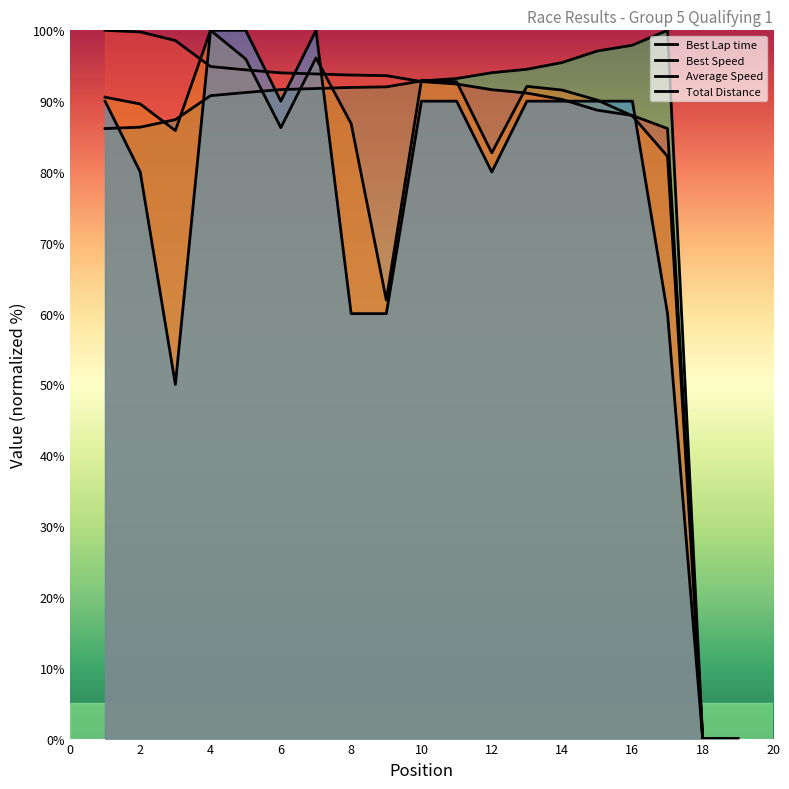

Where is the first local maximum for Average Speed?

4